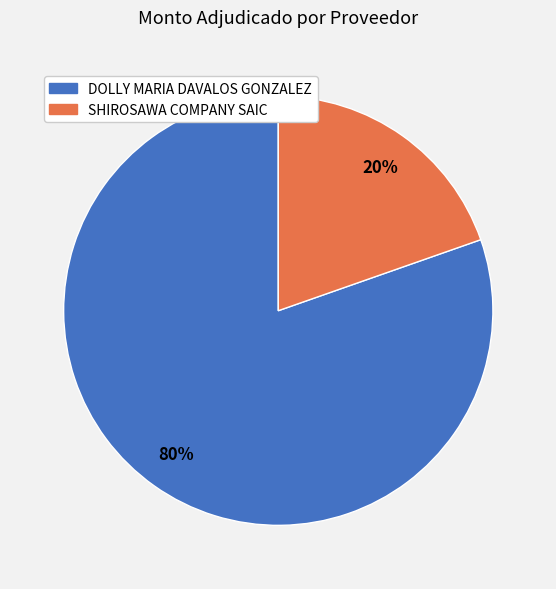

To the nearest percent, what is the combined percentage of DOLLY MARIA DAVALOS GONZALEZ and SHIROSAWA COMPANY SAIC?

100%